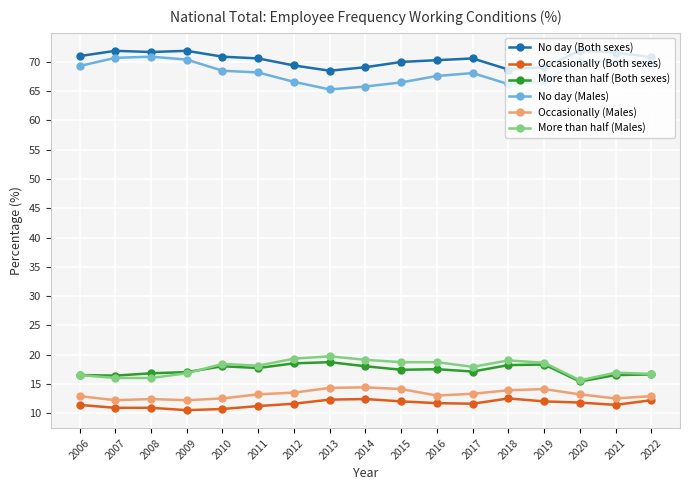

How many series are shown in this chart?

6